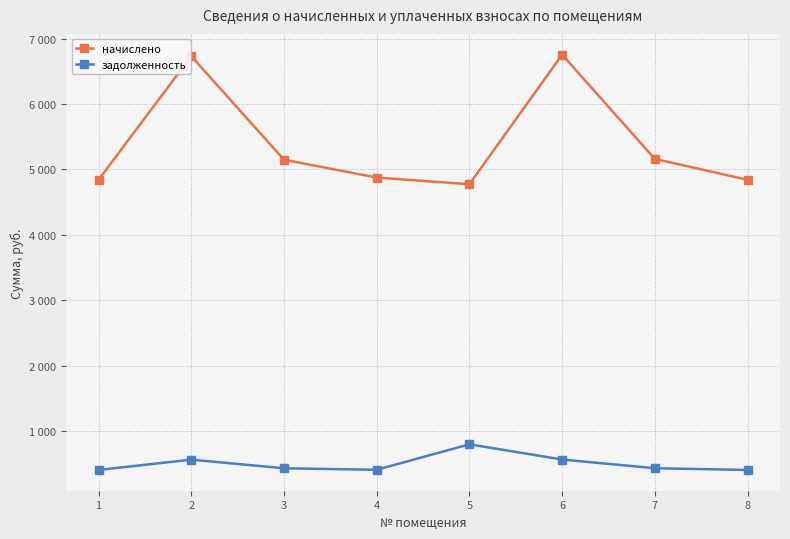

What is the minimum value shown in the chart?

403.3